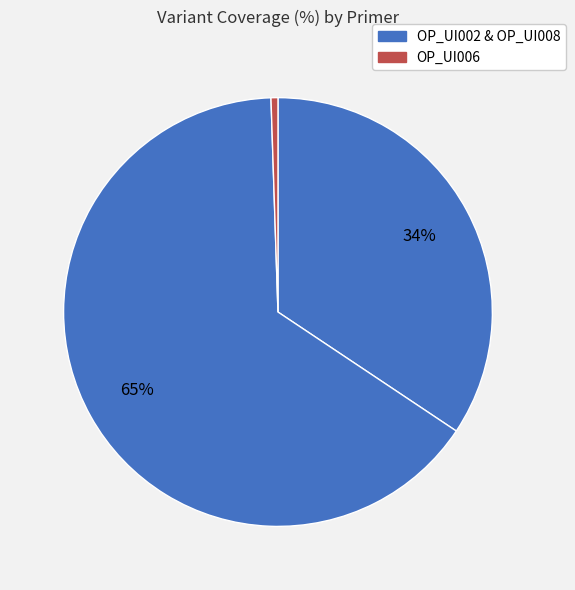

To the nearest percent, what is the average slice percentage?

33%